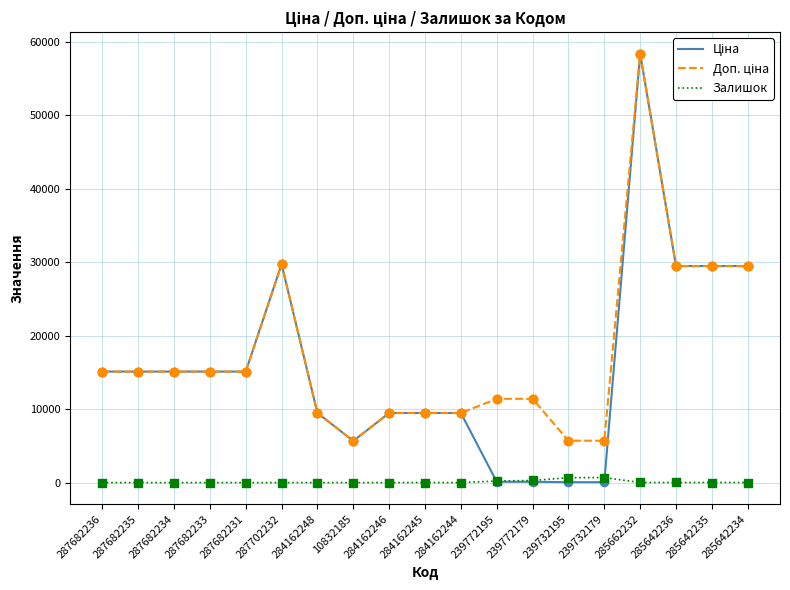

At how many categories does at least one series exceed 17355?

5